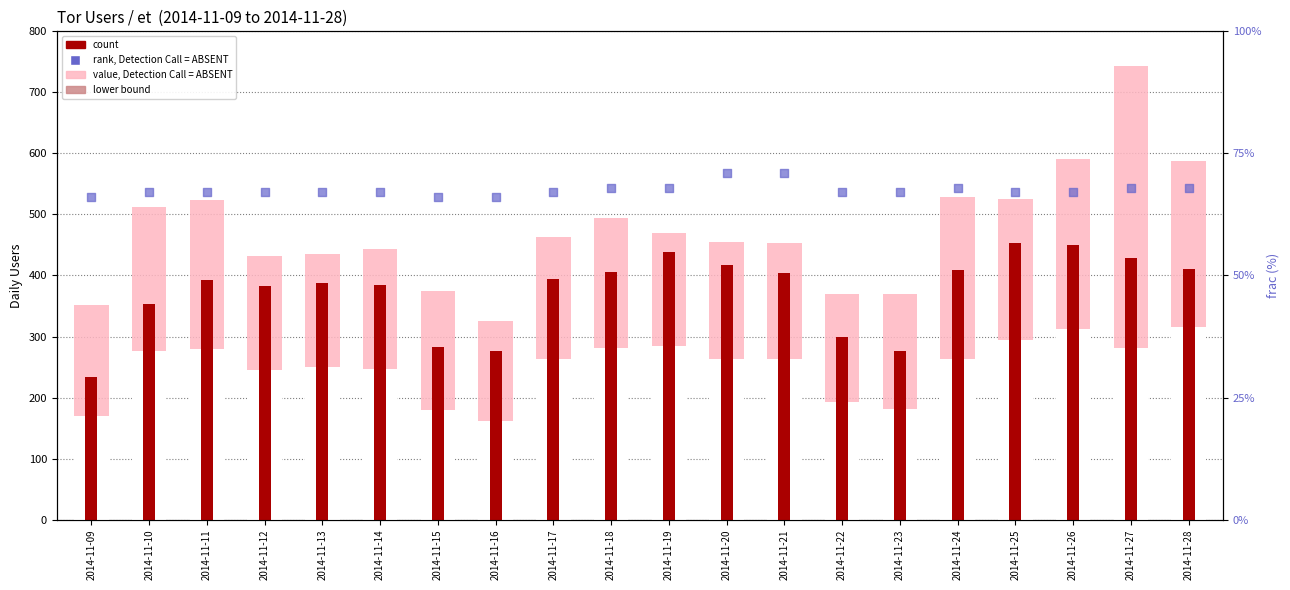

Is the value of rank, Detection Call = ABSENT at 2014-11-13 greater than the value of count at 2014-11-18?

No